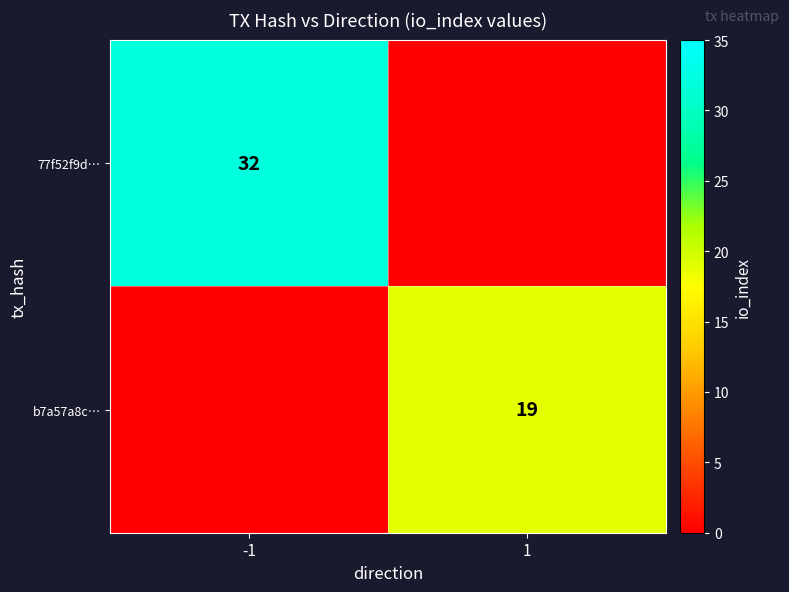

The value of b7a57a8c… at 1 is 27. True or false?

False